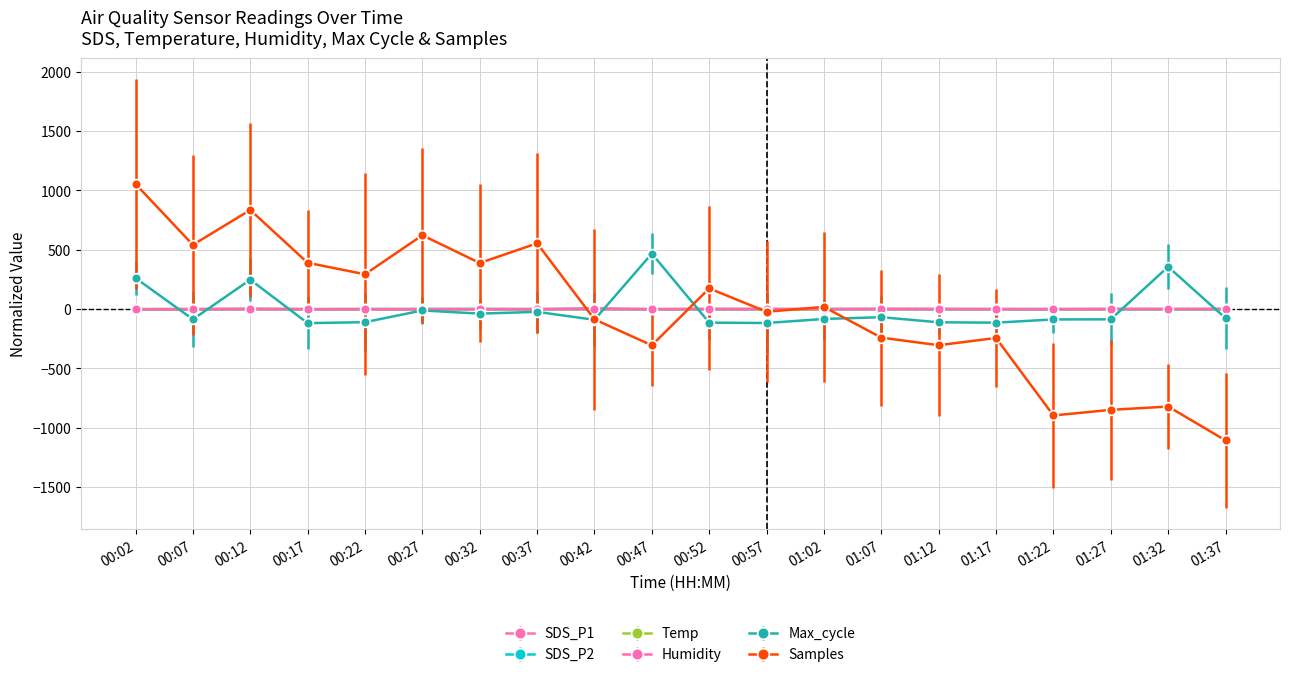

Reading left to right, transcribe all the data shown in this chart.

SDS_P1: 00:02=-2.2	00:07=-1.8	00:12=4.0	00:17=-1.0	00:22=-1.0	00:27=-0.4	00:32=-0.2	00:37=-1.6	00:42=7.6	00:47=-2.3	00:52=-0.0	00:57=-0.2	01:02=-0.6	01:07=2.6	01:12=0.4	01:17=-1.2	01:22=-1.6	01:27=0.3	01:32=-0.5	01:37=0.3
SDS_P2: 00:02=-0.6	00:07=-0.4	00:12=-0.1	00:17=-0.5	00:22=0.6	00:27=0.3	00:32=0.4	00:37=-0.1	00:42=0.2	00:47=-0.6	00:52=0.4	00:57=-0.1	01:02=0.3	01:07=-0.2	01:12=-0.3	01:17=0.4	01:22=-0.1	01:27=0.2	01:32=0.0	01:37=0.2
Temp: 00:02=0.6	00:07=0.7	00:12=0.6	00:17=0.3	00:22=0.3	00:27=0.2	00:32=0.2	00:37=0.0	00:42=-0.1	00:47=0.0	00:52=-0.1	00:57=-0.2	01:02=-0.2	01:07=-0.2	01:12=-0.3	01:17=-0.4	01:22=-0.4	01:27=-0.5	01:32=-0.4	01:37=-0.7
Humidity: 00:02=-1.3	00:07=-0.6	00:12=-0.7	00:17=-0.8	00:22=-0.8	00:27=-0.8	00:32=-0.3	00:37=-0.1	00:42=0.2	00:47=0.3	00:52=0.7	00:57=0.5	01:02=0.4	01:07=0.2	01:12=0.5	01:17=0.3	01:22=0.6	01:27=0.8	01:32=1.1	01:37=0.7
Max_cycle: 00:02=261.8	00:07=-86.2	00:12=247.8	00:17=-118.2	00:22=-110.2	00:27=-11.2	00:32=-38.2	00:37=-23.2	00:42=-90.2	00:47=467.8	00:52=-114.2	00:57=-117.2	01:02=-83.2	01:07=-68.2	01:12=-111.2	01:17=-114.2	01:22=-87.2	01:27=-86.2	01:32=356.8	01:37=-76.2
Samples: 00:02=1054.7	00:07=541.7	00:12=835.7	00:17=390.7	00:22=293.7	00:27=622.7	00:32=388.7	00:37=554.7	00:42=-86.3	00:47=-305.3	00:52=174.7	00:57=-22.3	01:02=18.7	01:07=-240.3	01:12=-304.3	01:17=-243.3	01:22=-896.3	01:27=-849.3	01:32=-821.3	01:37=-1106.3